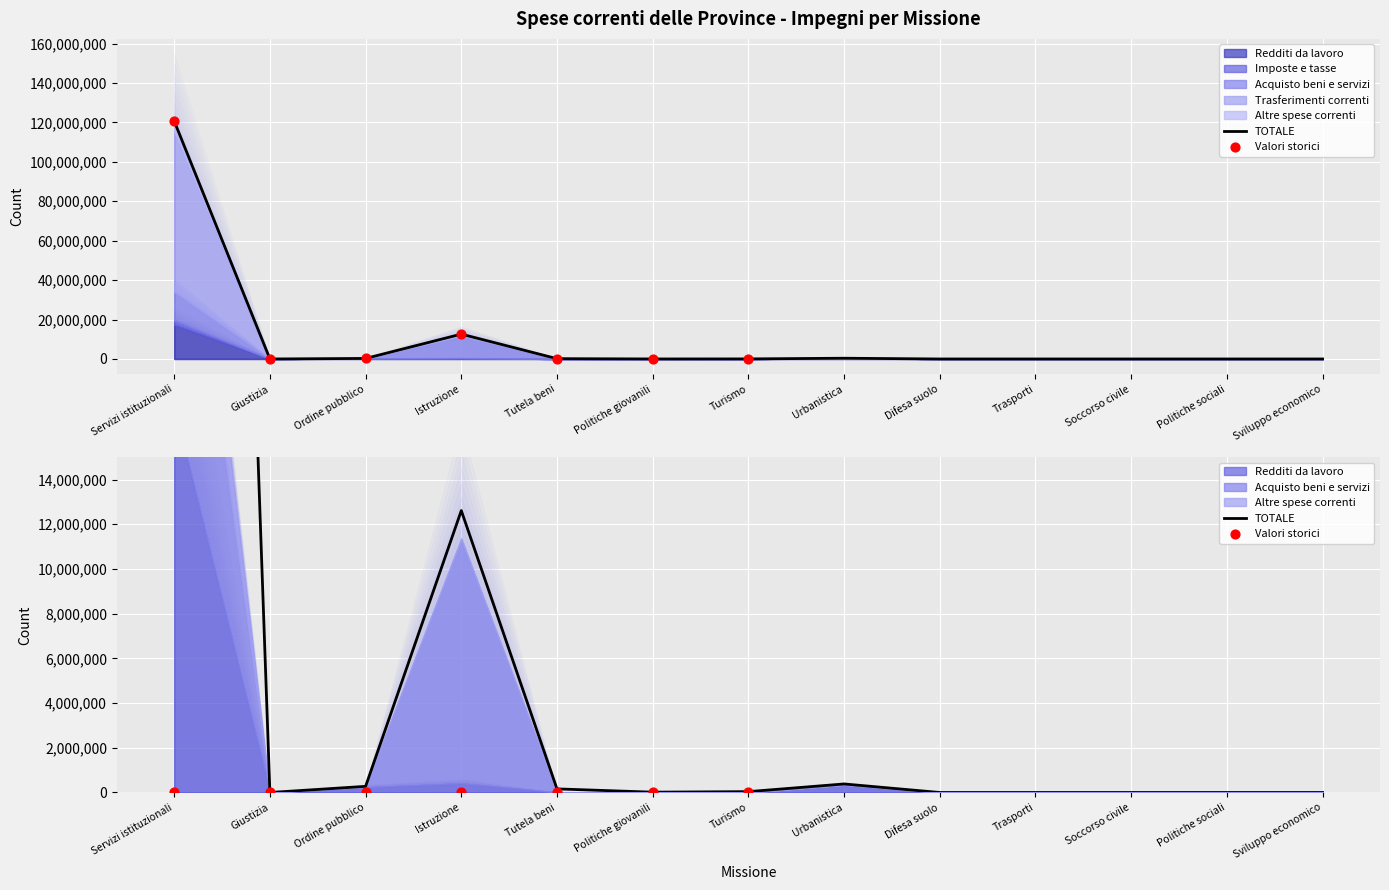

Which series has the largest total across all categories?

TOTALE